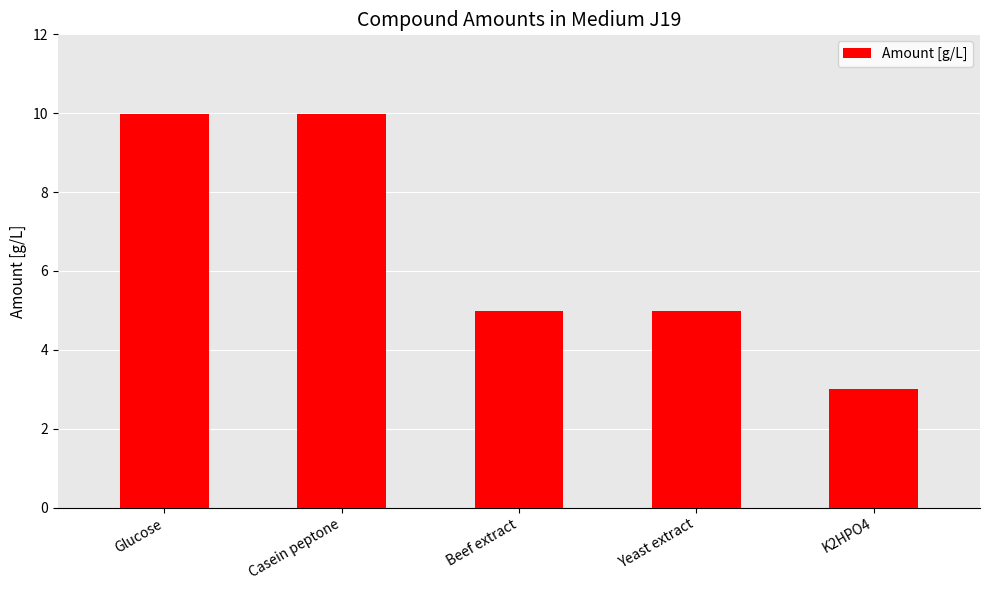

Read the value at Yeast extract.

5.0